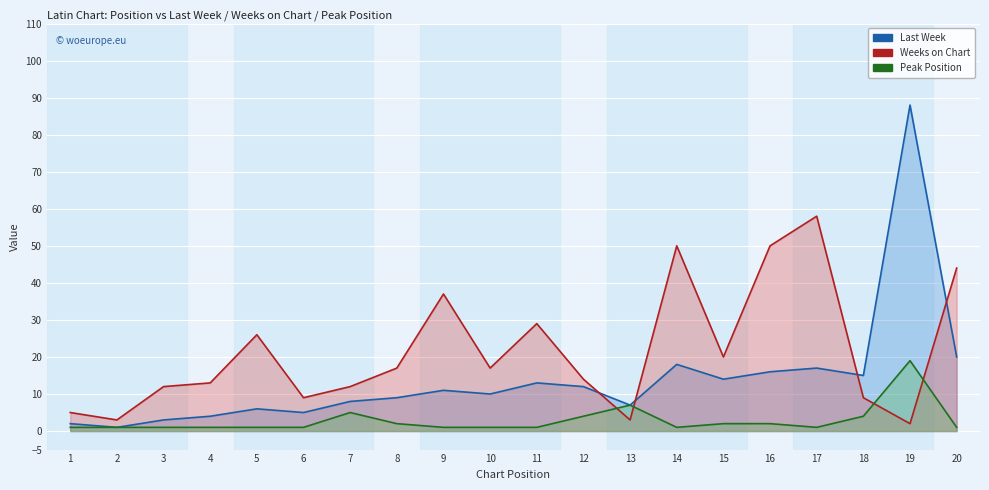

How many lines are shown in the chart?

3